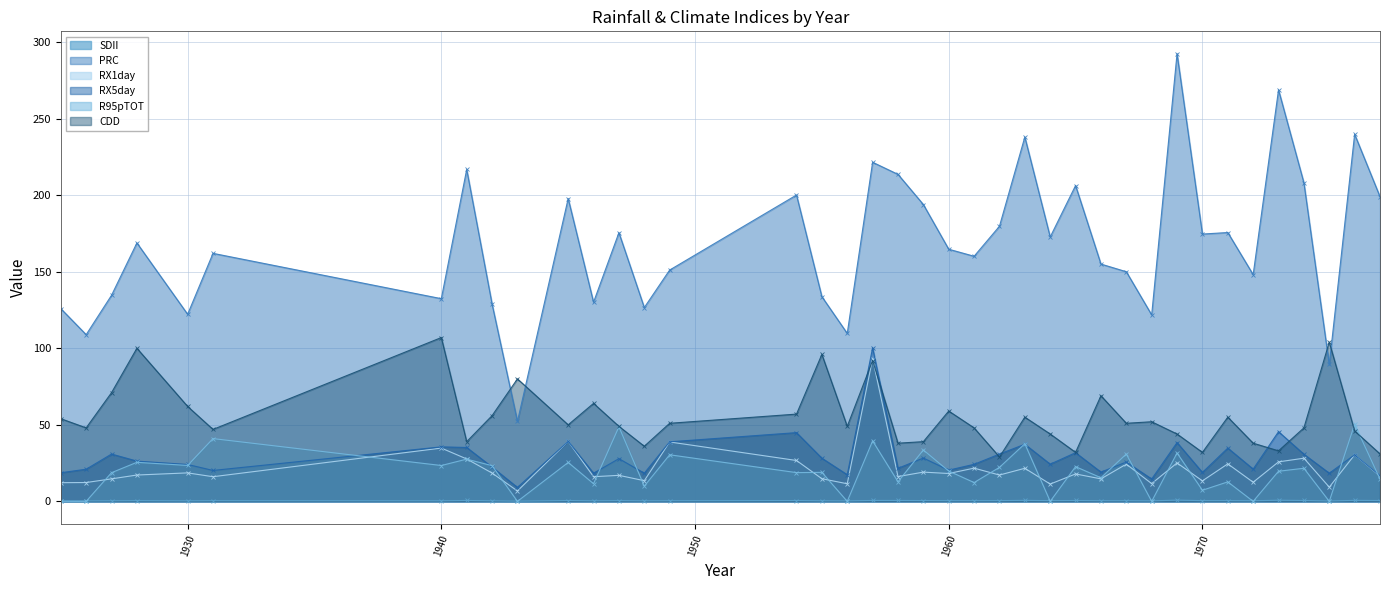

What is the average value of the R95pTOT series?

19.3